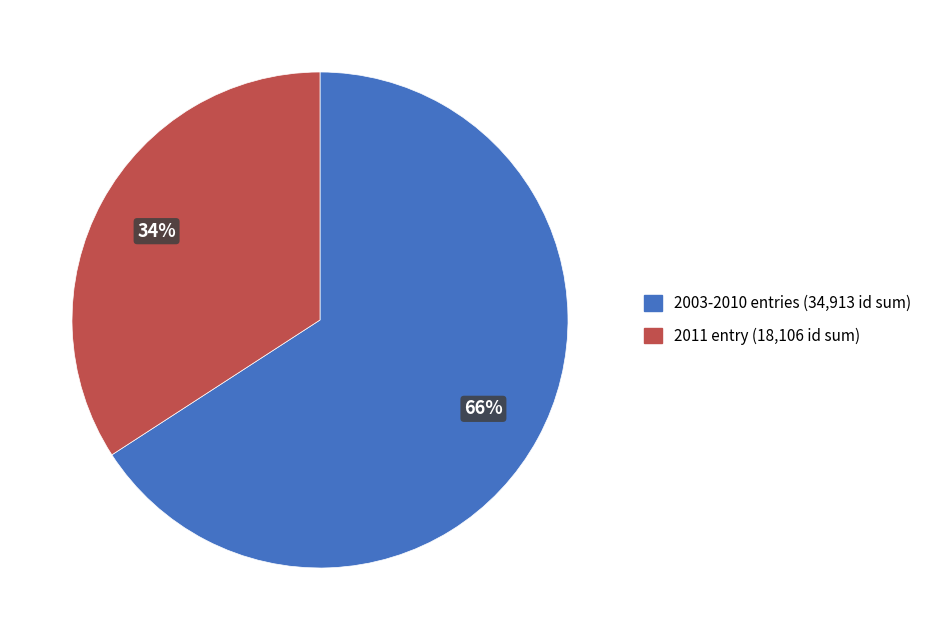

Does any single category account for the majority?

Yes